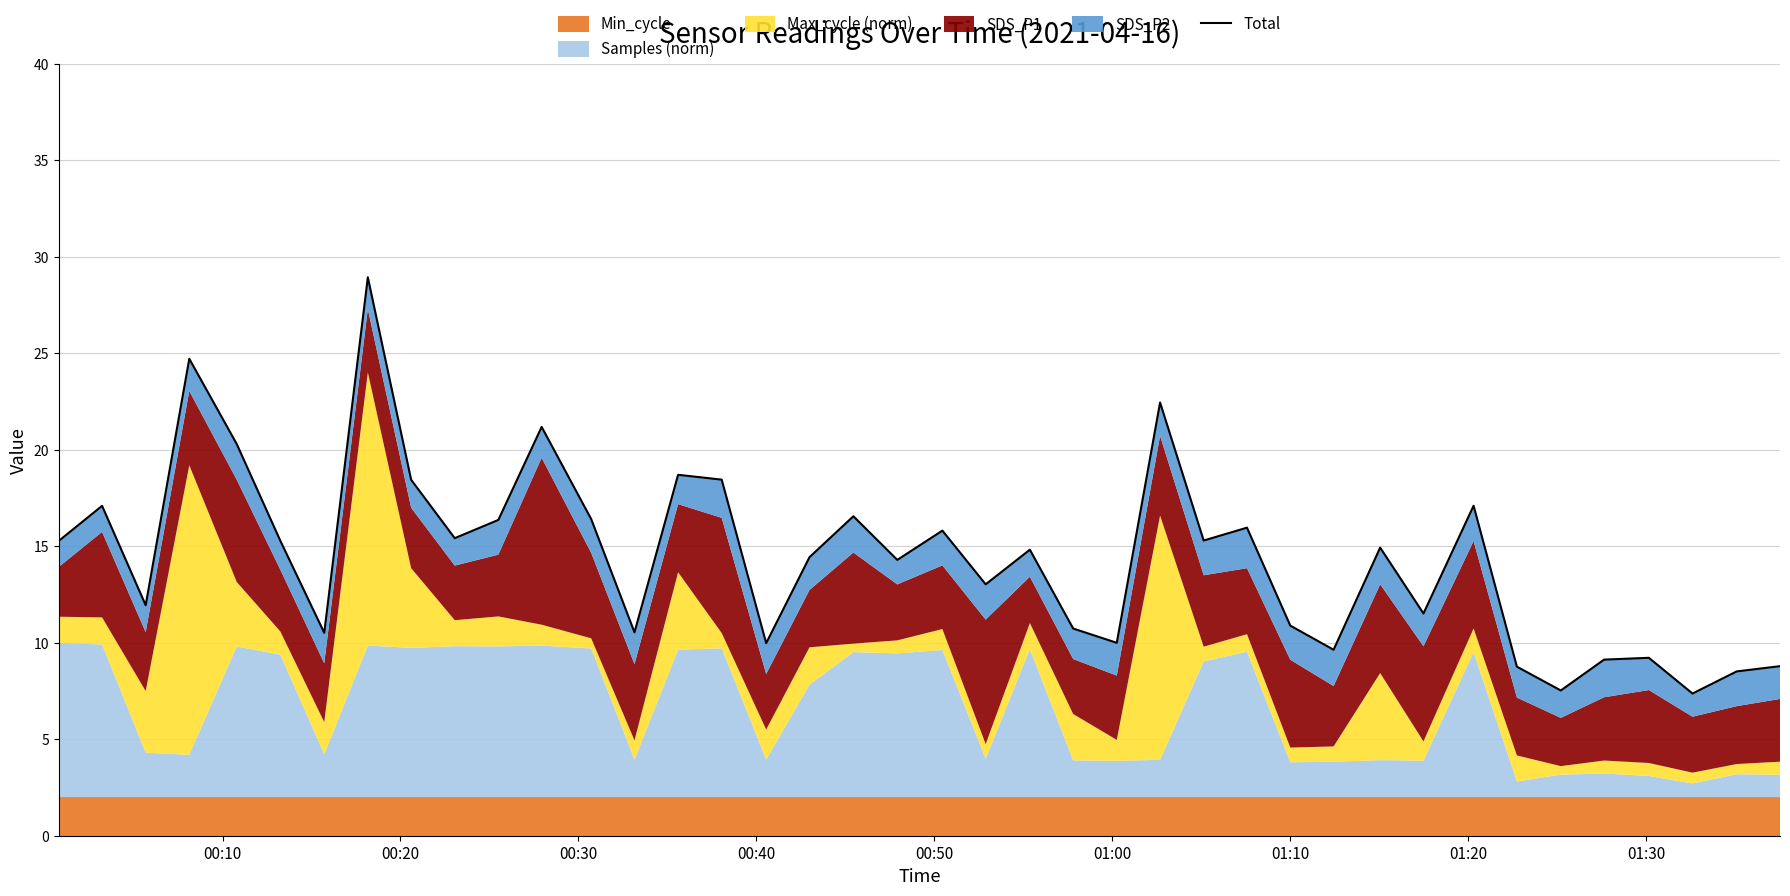

How many interior local peaks (higher than both neighbors) does the data have?

13